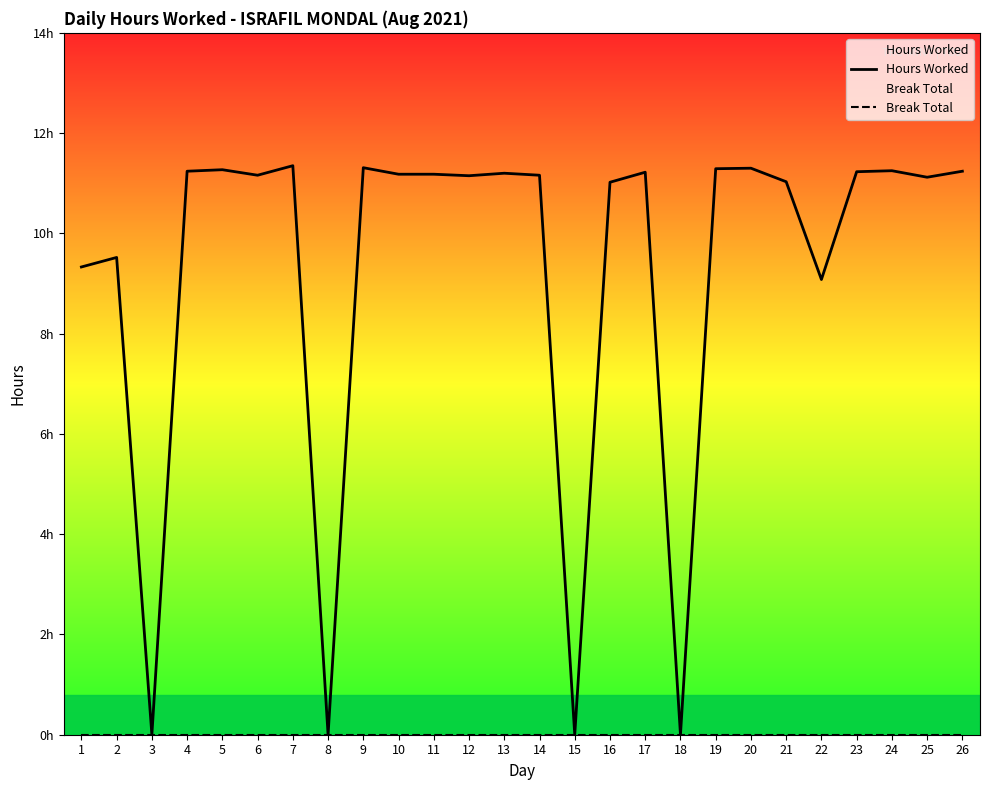

At which label does Hours Worked reach its peak?

7